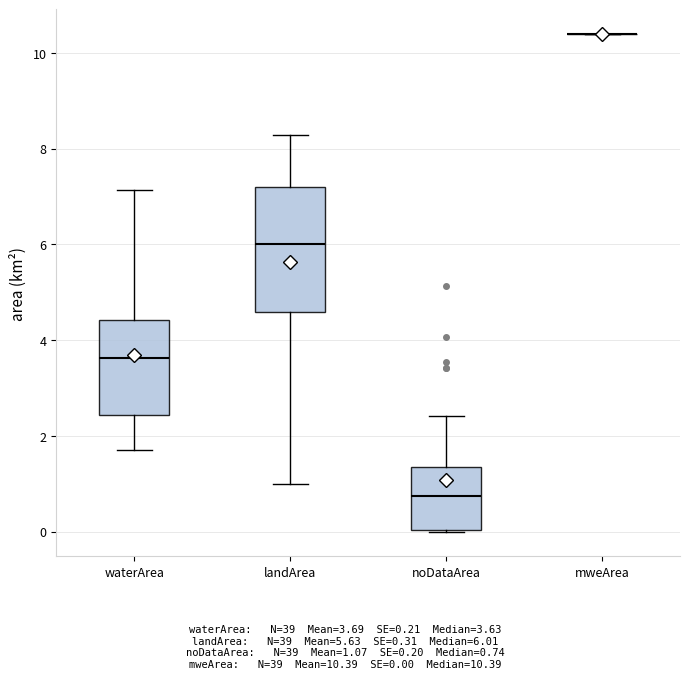

Comparing the boxes themselves (not the whiskers), which one is the tallest?

landArea